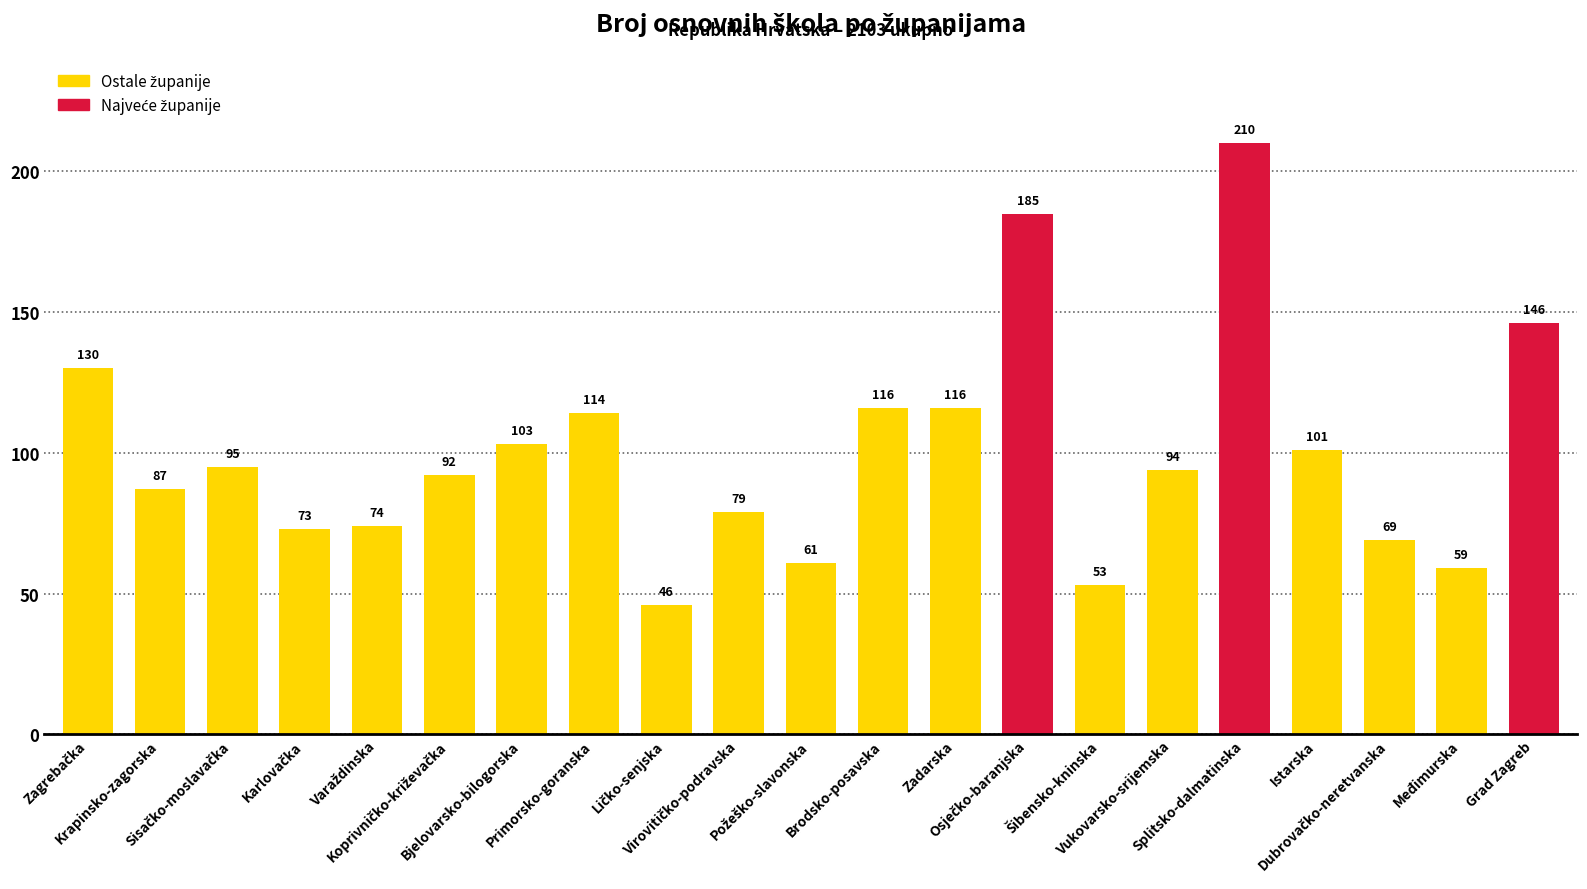

What is the smallest value displayed?

46